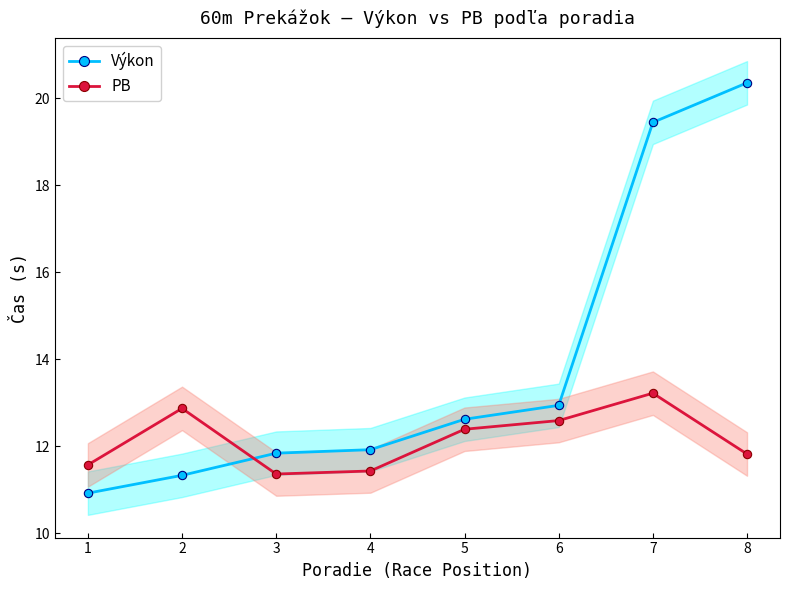

What is the maximum value for Výkon?

20.4